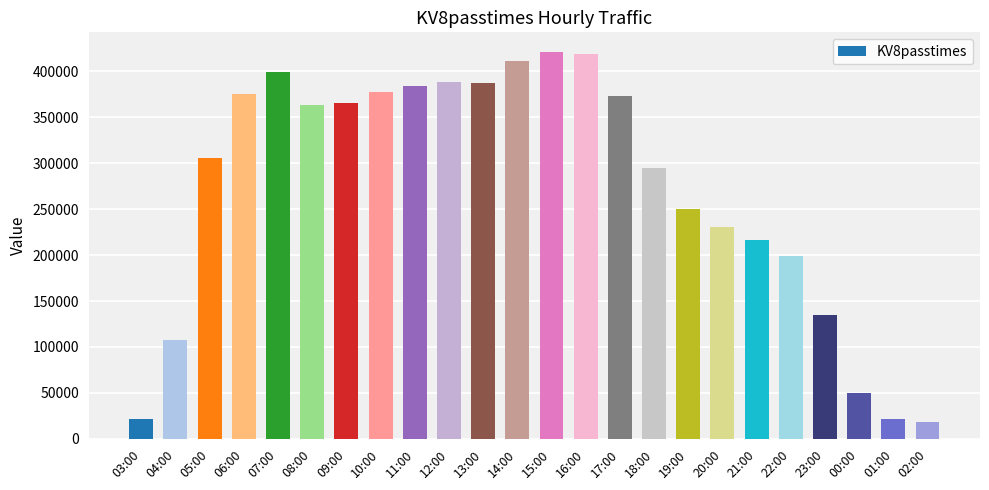

What is the label of the 8th bar from the left?

10:00